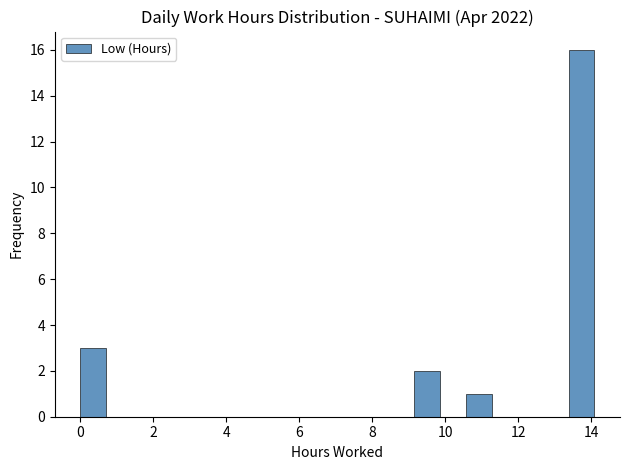

Around what value on the x-axis is the tallest bar? Give the approximate position of its centre, as read against the axis.

13.8